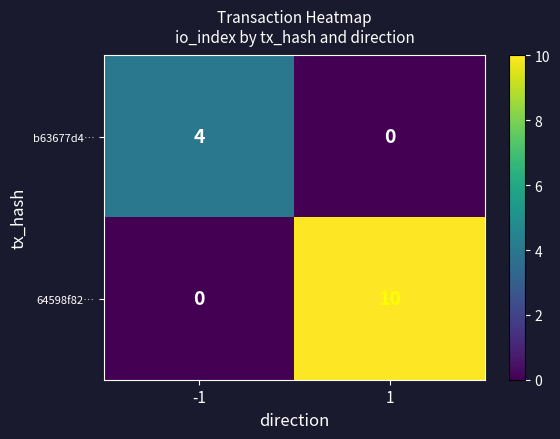

What is the difference between the maximum and minimum values in the b63677d4… series?

4